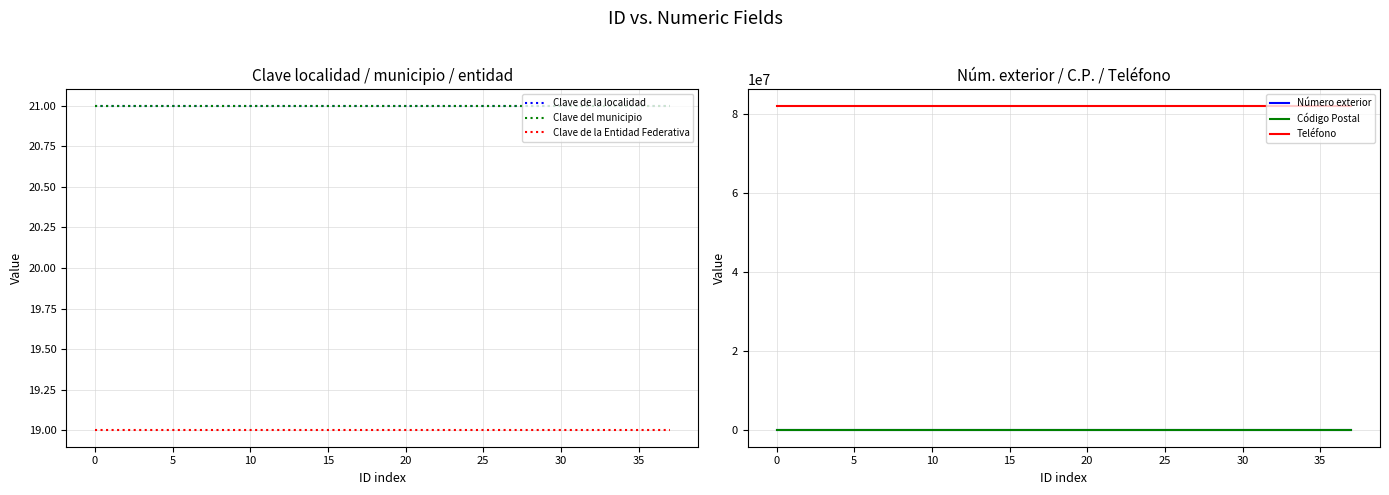

What is the label of the 32nd point from the left?

31